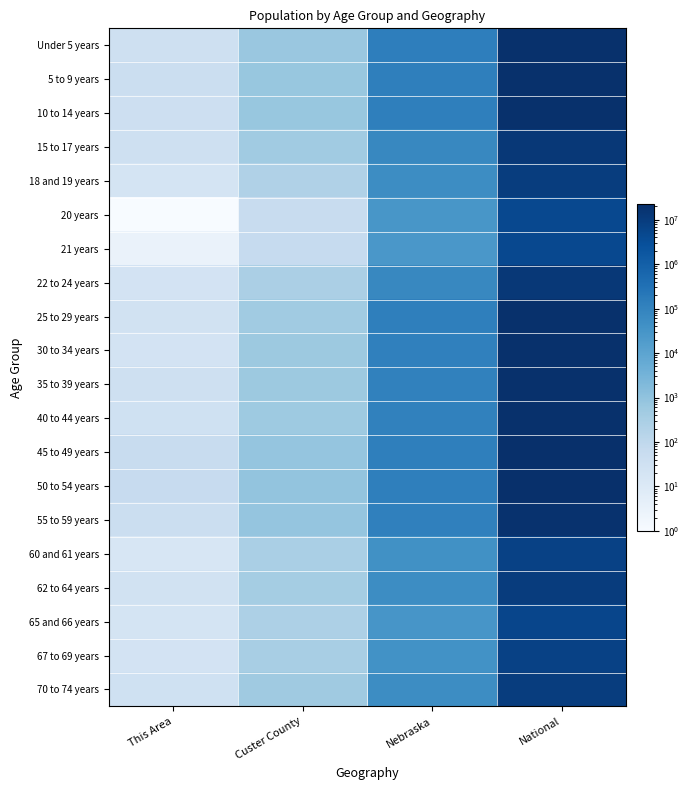

List the series in order of their peak value, lowest first.

21 years, 20 years, 65 and 66 years, 60 and 61 years, 67 to 69 years, 18 and 19 years, 70 to 74 years, 62 to 64 years, 22 to 24 years, 15 to 17 years, 55 to 59 years, 30 to 34 years, 35 to 39 years, Under 5 years, 5 to 9 years, 10 to 14 years, 40 to 44 years, 25 to 29 years, 50 to 54 years, 45 to 49 years